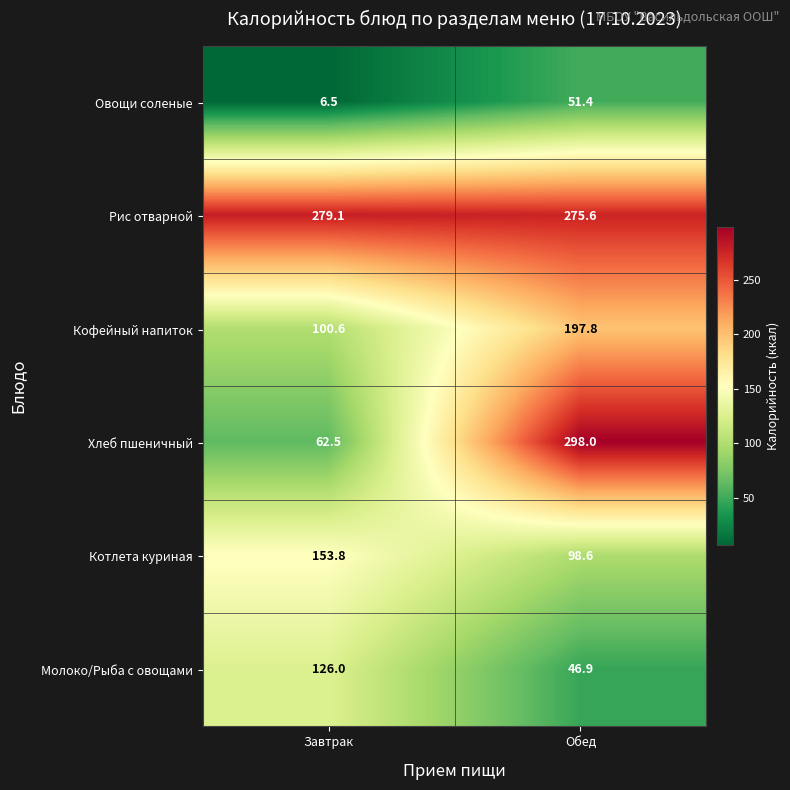

How many distinct data groups are displayed?

6